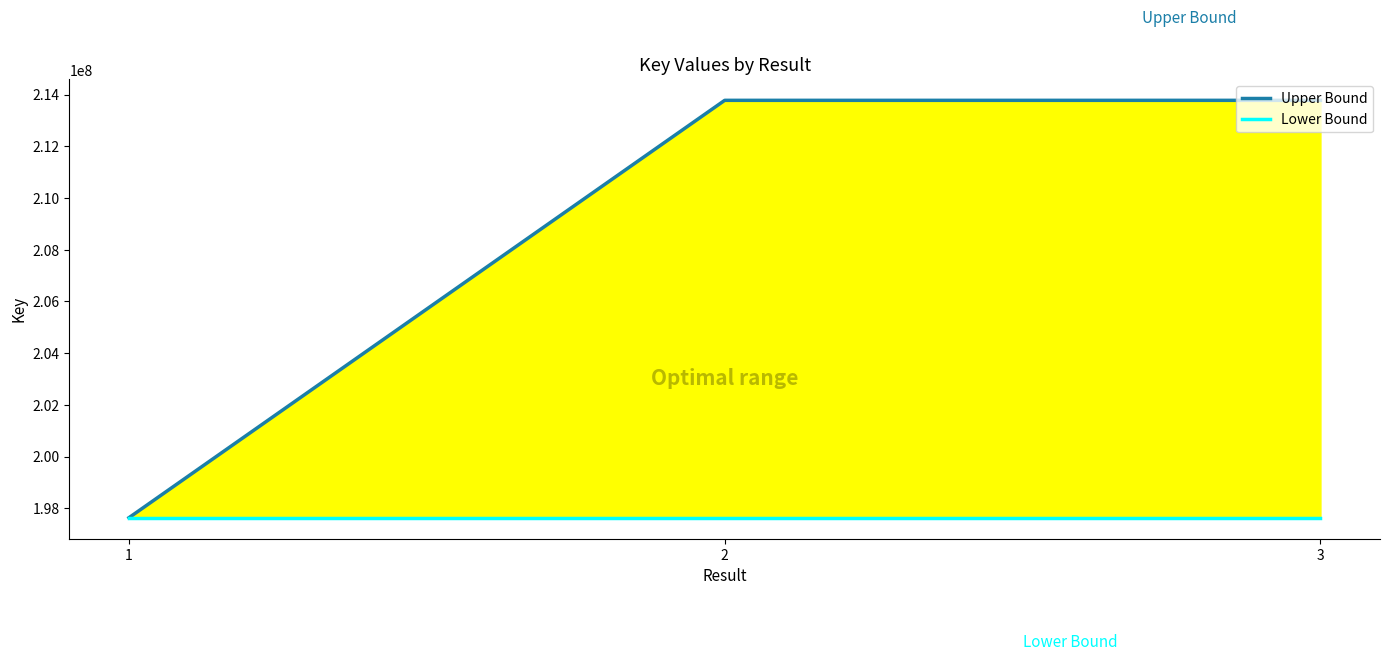

How many data points does each series have?

3